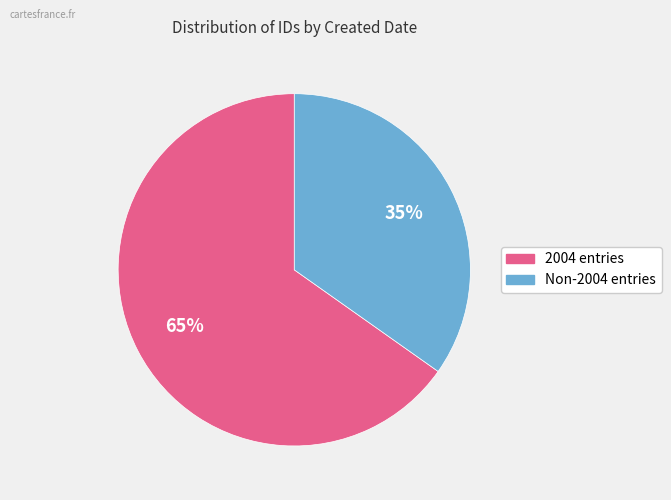

Count the number of slices in the pie.

2